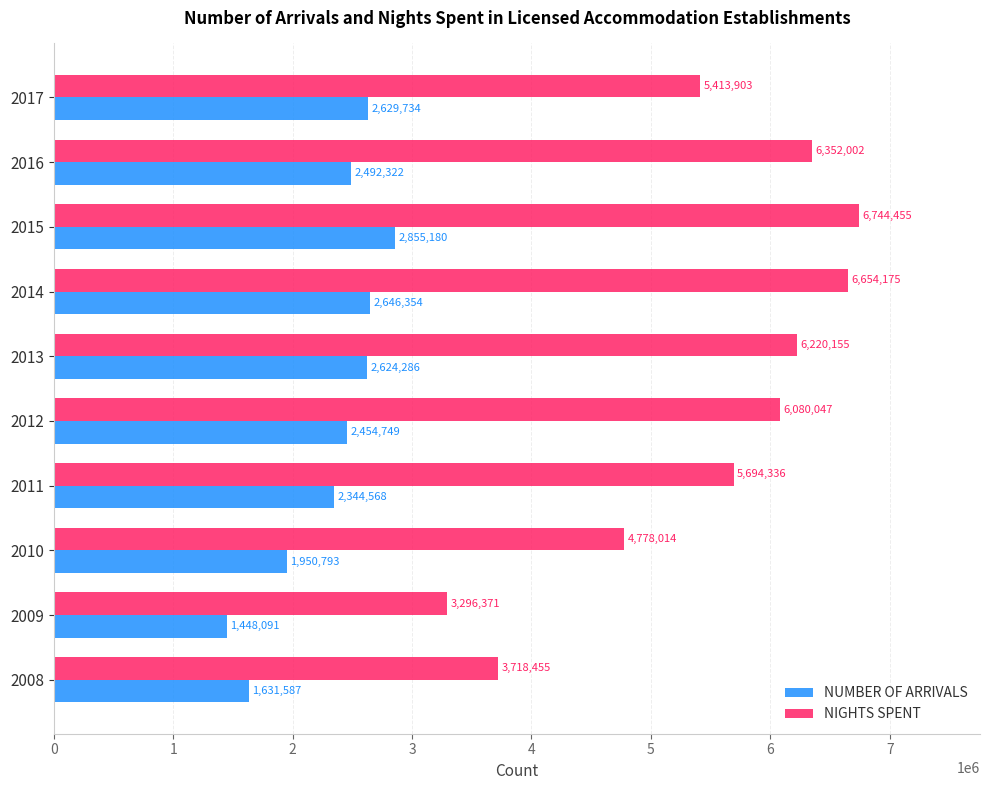

At which category is the sum across all series the highest?

2015